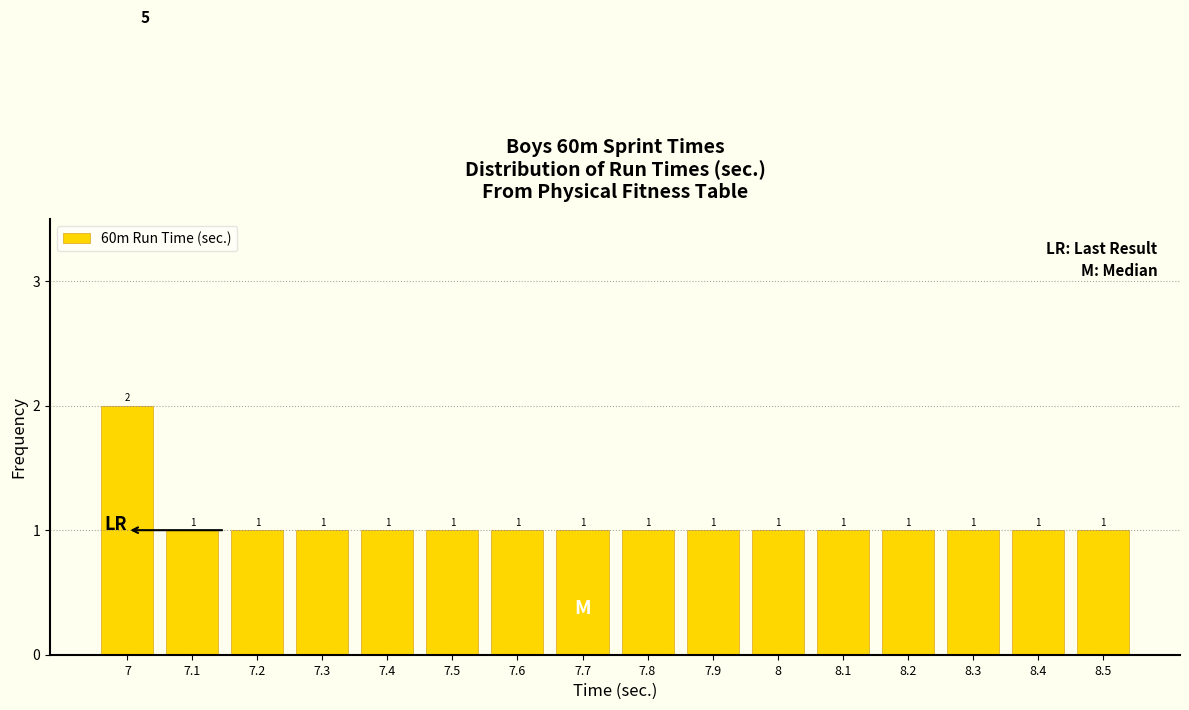

Reading left to right, list all the values displayed in this chart.

7=2	7.1=1	7.2=1	7.3=1	7.4=1	7.5=1	7.6=1	7.7=1	7.8=1	7.9=1	8=1	8.1=1	8.2=1	8.3=1	8.4=1	8.5=1